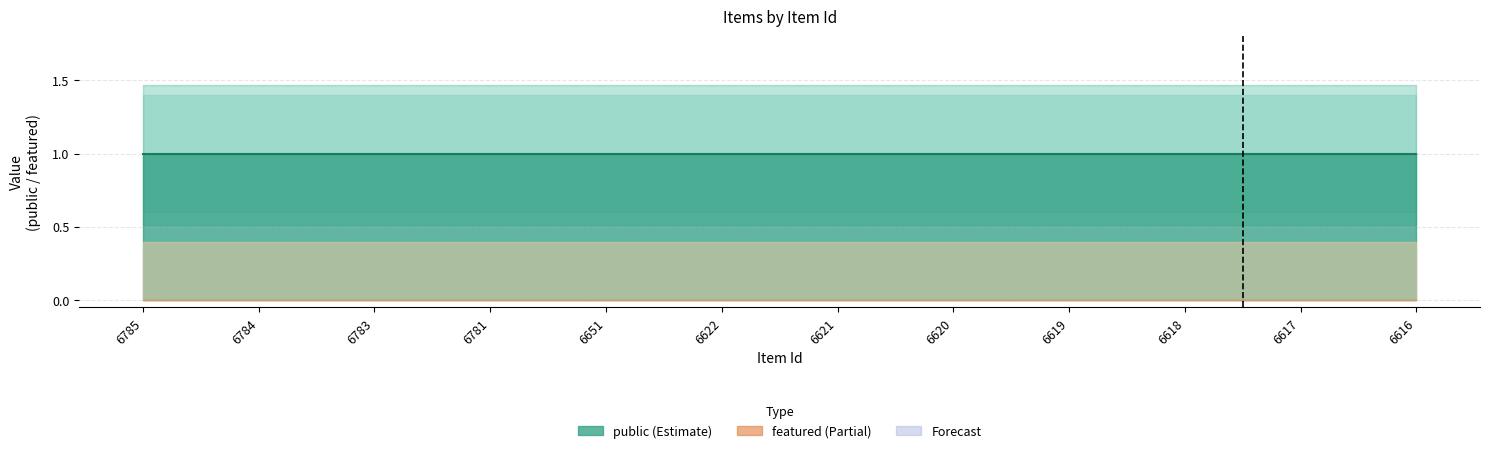

Is the value of featured at 6651 greater than the value of public_lower at 6622?

No